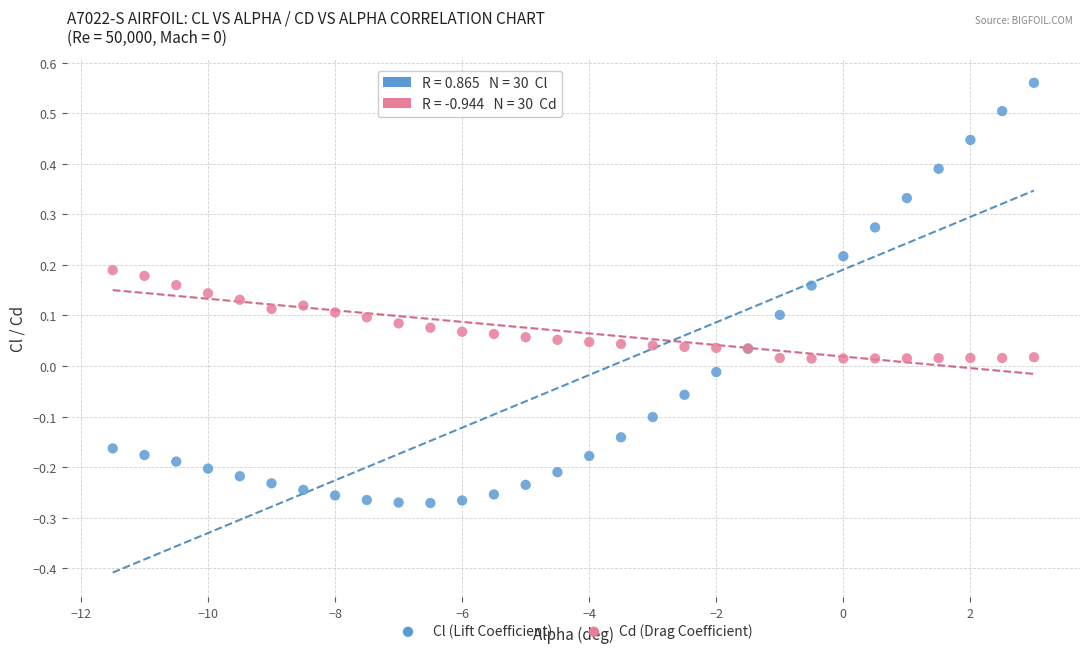

Which series reaches the maximum Y coordinate?

Cl (Lift Coefficient)